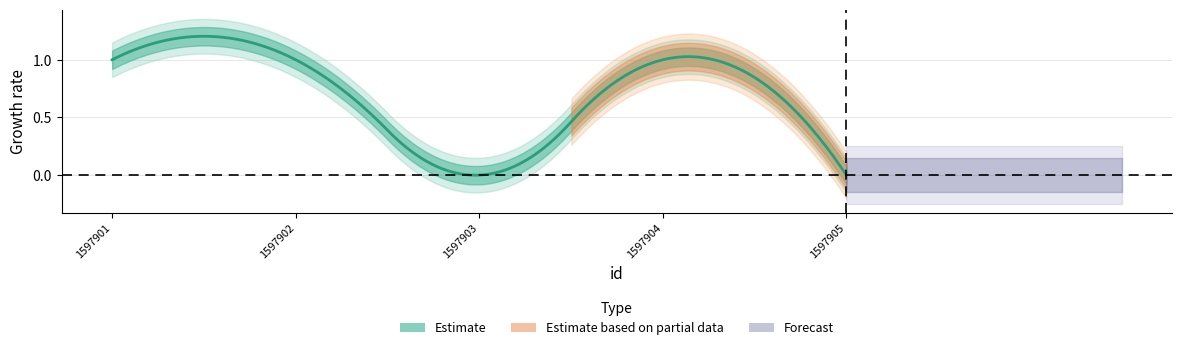

List the labels in order of value, largest first.

1597901, 1597902, 1597904, 1597903, 1597905